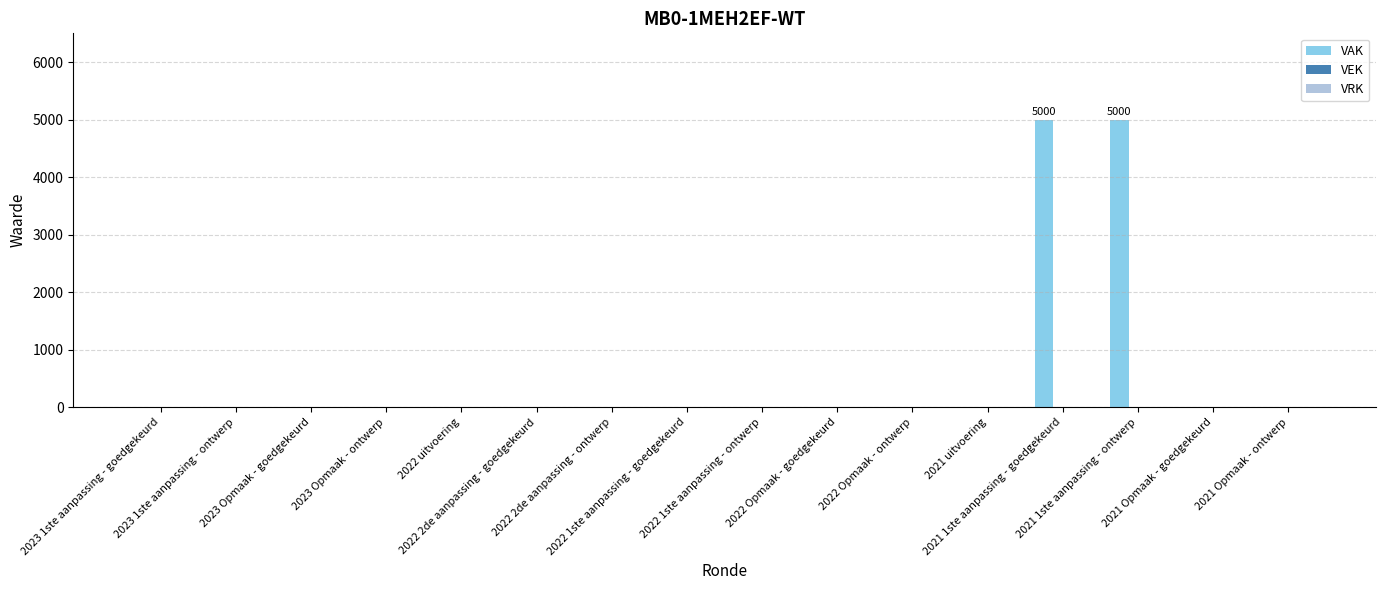

What is the maximum value shown in the chart?

5000